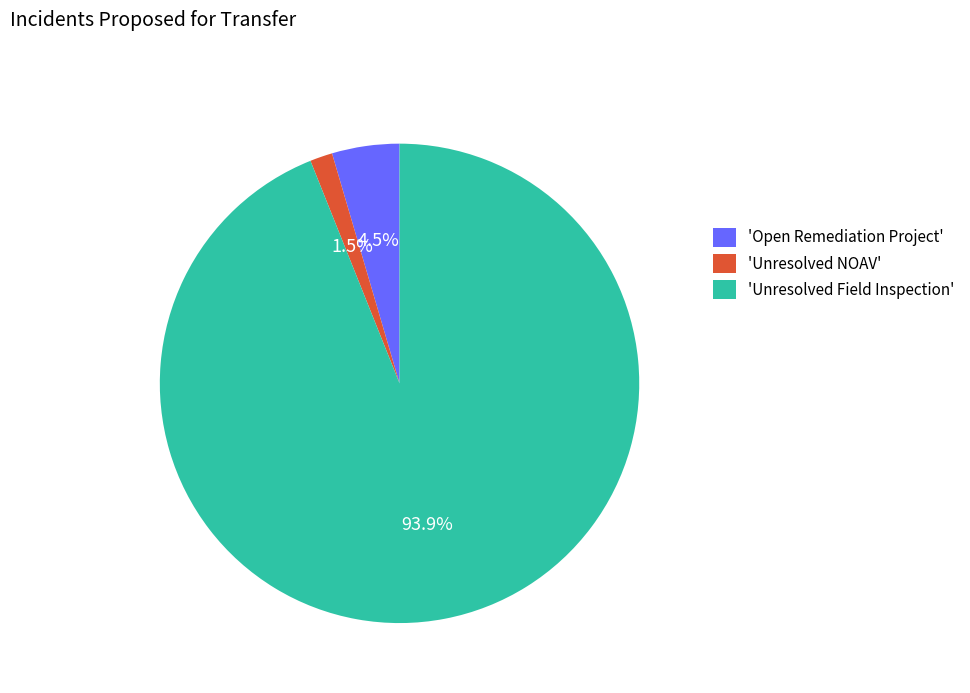

What is the largest slice in the pie chart?

'Unresolved Field Inspection'